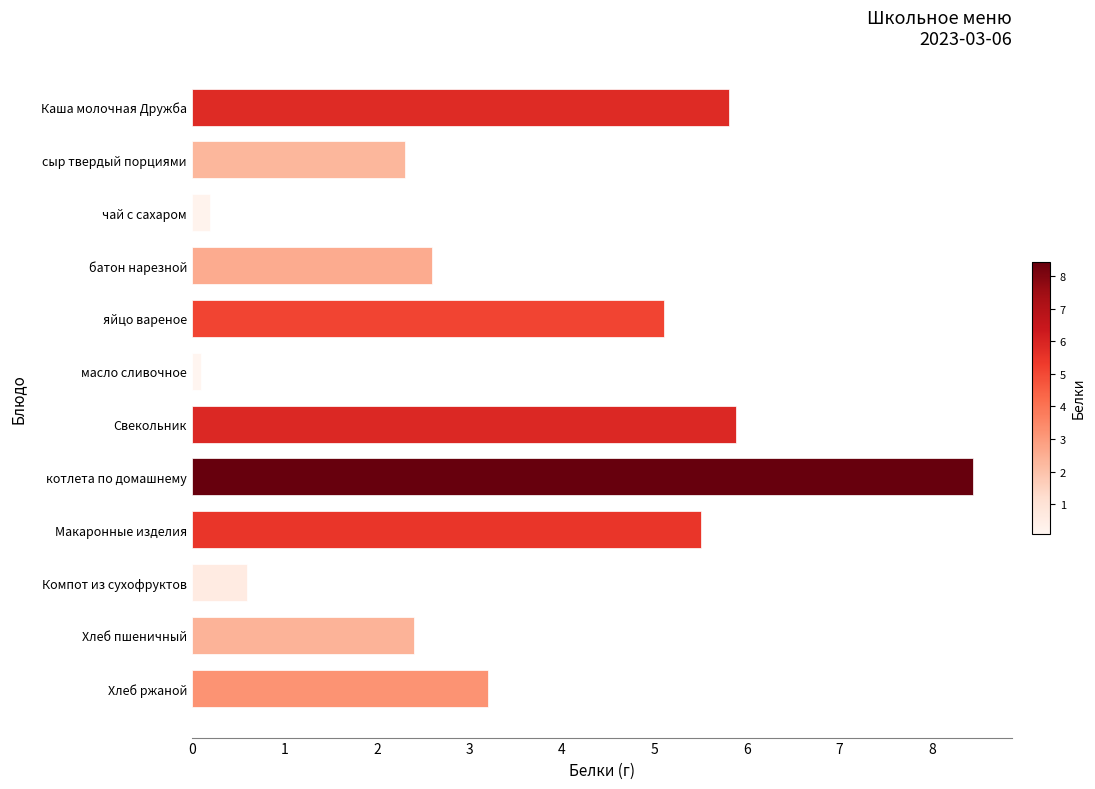

Reading top to bottom, list all the values displayed in this chart.

Каша молочная Дружба=5.8	сыр твердый порциями=2.3	чай с сахаром=0.2	батон нарезной=2.6	яйцо вареное=5.1	масло сливочное=0.1	Свекольник=5.9	котлета по домашнему=8.4	Макаронные изделия=5.5	Компот из сухофруктов=0.6	Хлеб пшеничный=2.4	Хлеб ржаной=3.2